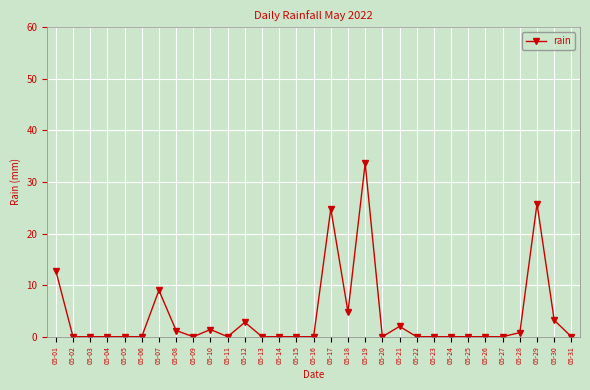

What is the greatest value displayed?

33.6